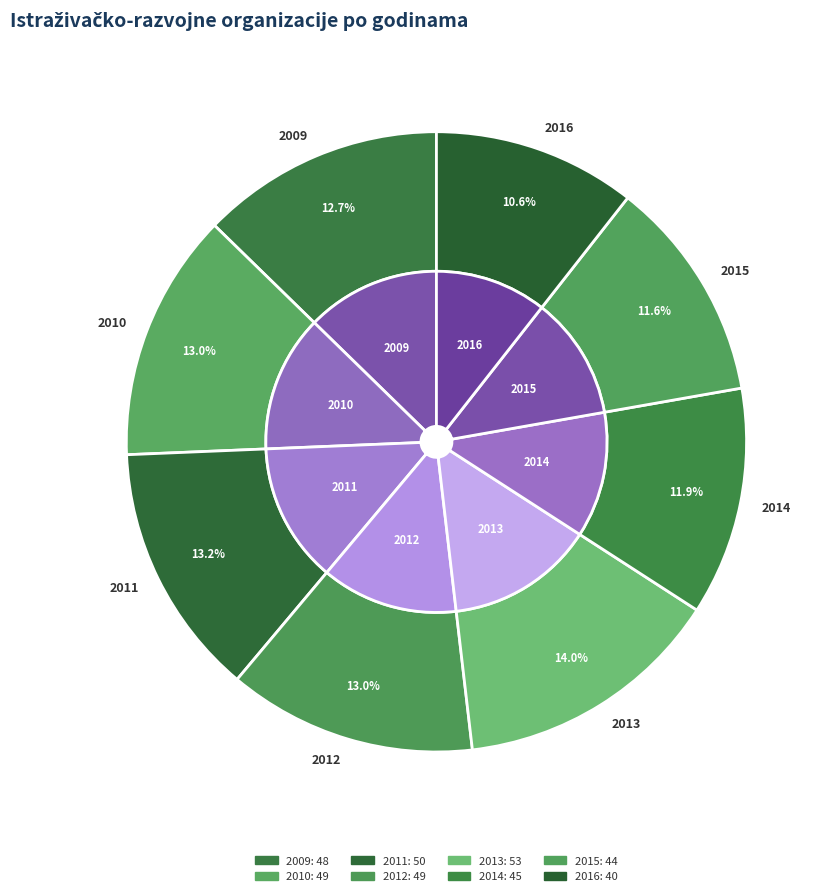

What is the largest slice in the pie chart?

2013